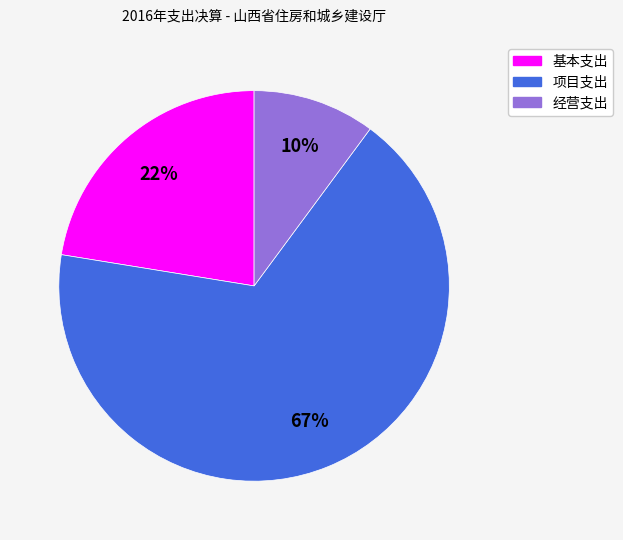

What is the largest slice in the pie chart?

项目支出